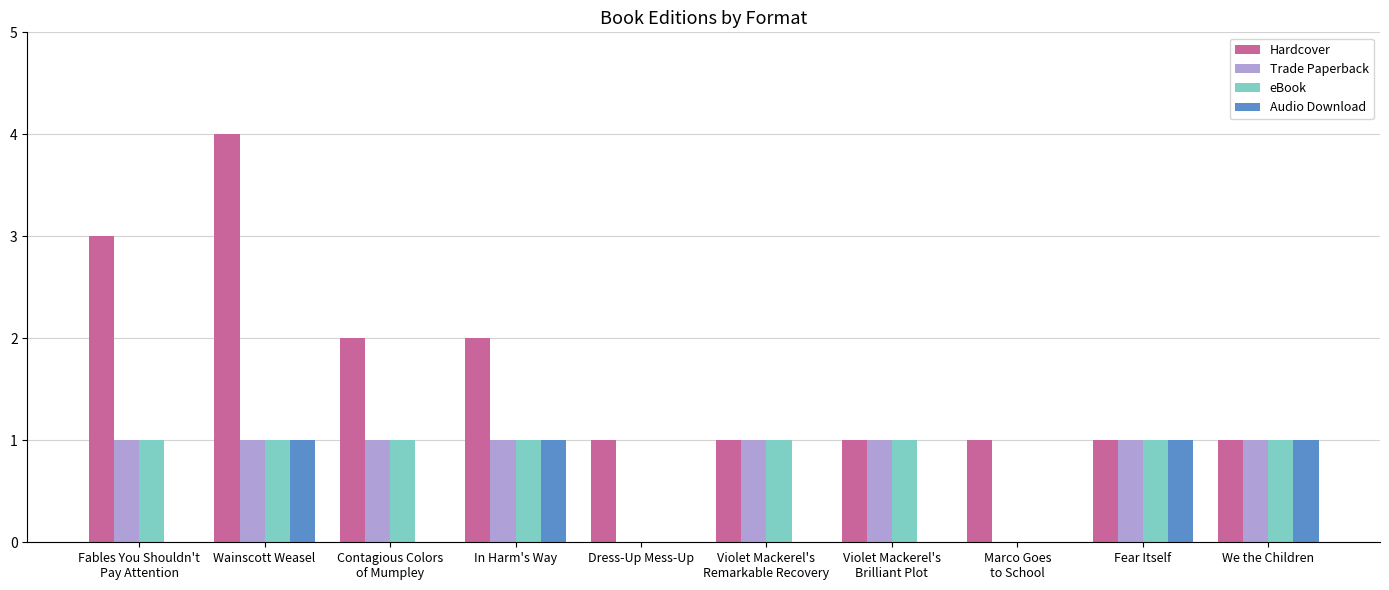

What is the maximum value shown in the chart?

4